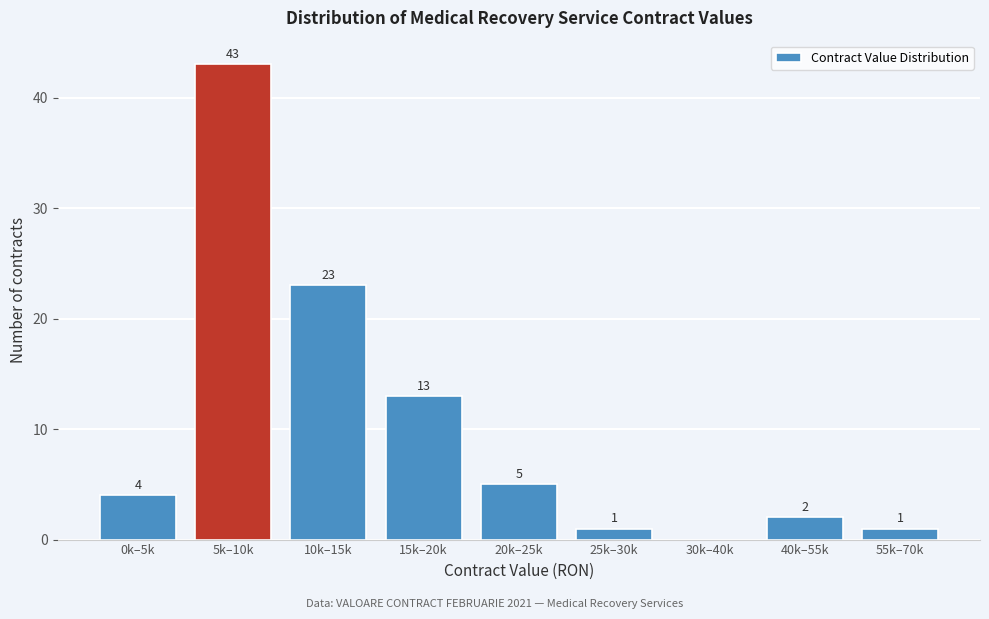

Reading left to right, list all the values displayed in this chart.

0k–5k=4	5k–10k=43	10k–15k=23	15k–20k=13	20k–25k=5	25k–30k=1	30k–40k=0	40k–55k=2	55k–70k=1